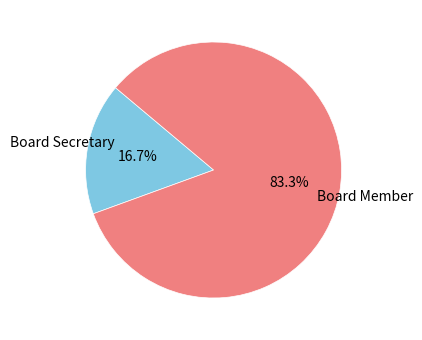

Is there a majority slice in this chart?

Yes